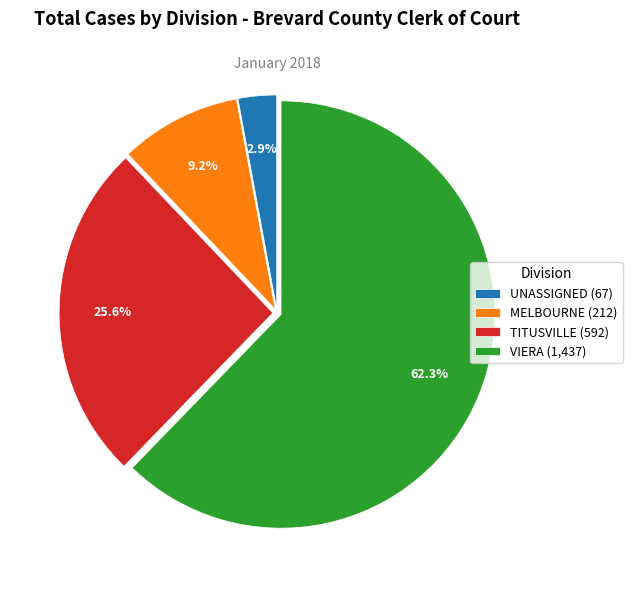

The VIERA slice represents 72% of the pie. True or false?

False